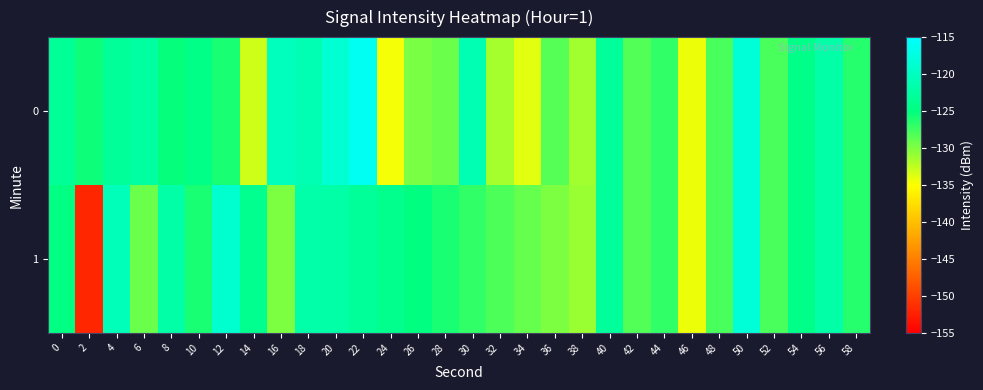

Which series has the widest spread of values?

1